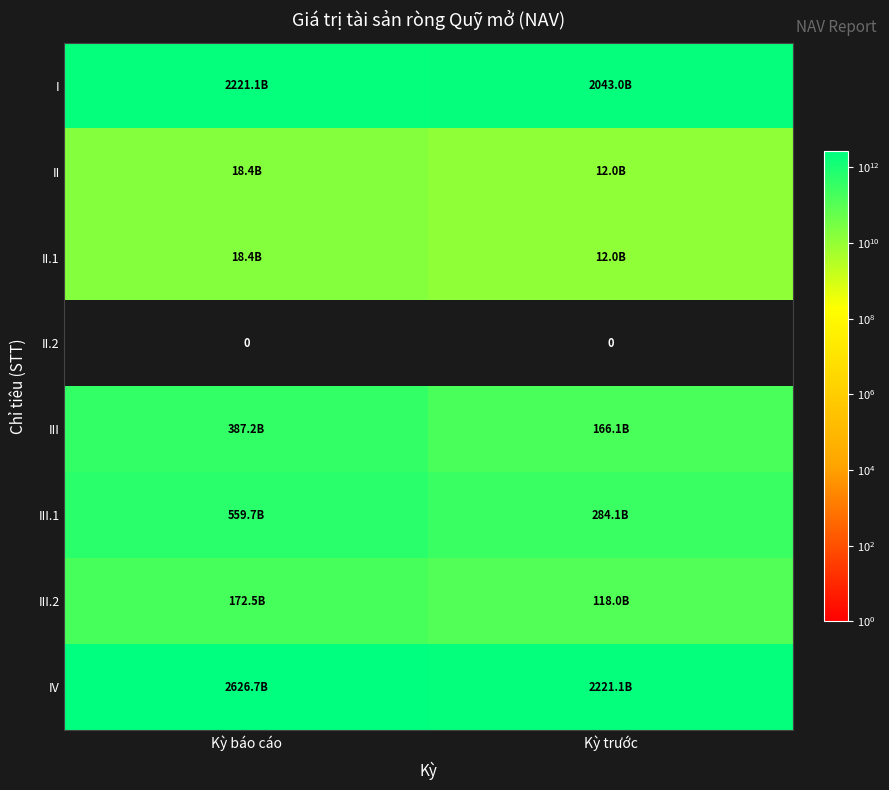

Is the value of II.2 at Kỳ trước greater than the value of III at Kỳ trước?

No